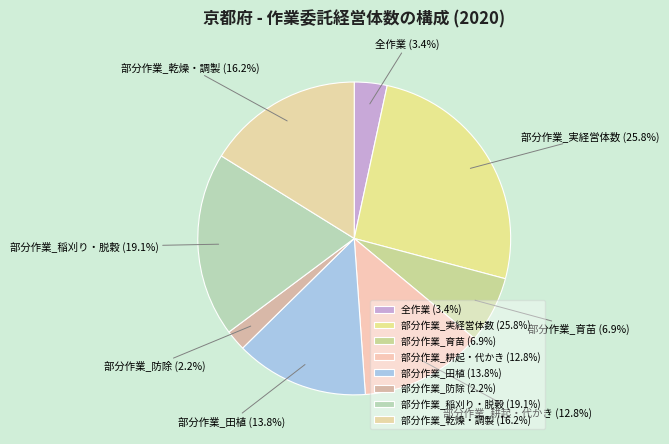

What percentage is the 部分作業_乾燥・調製 slice, to the nearest percent?

16%